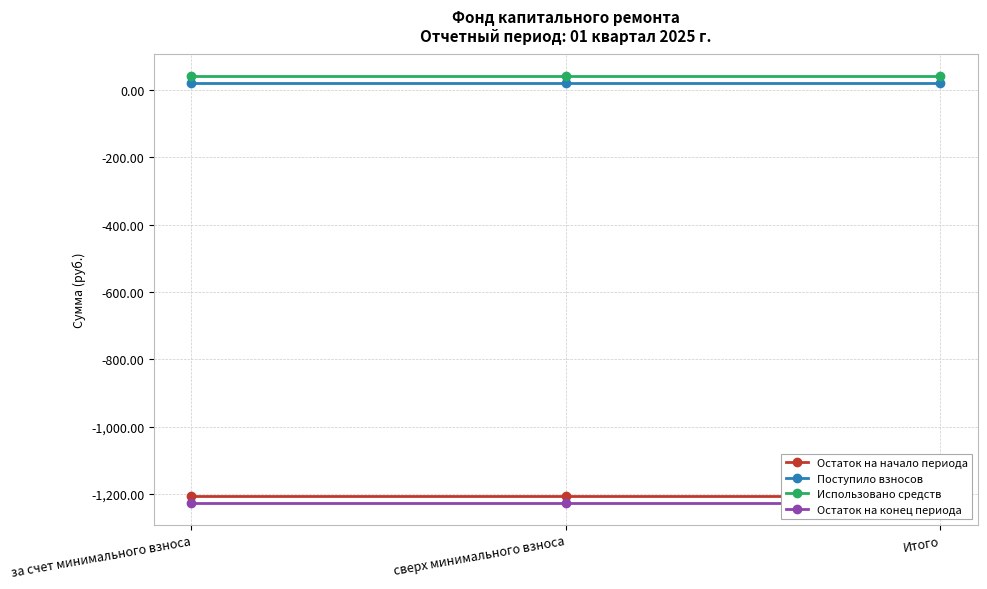

What is the label of the 1st point from the right?

Итого